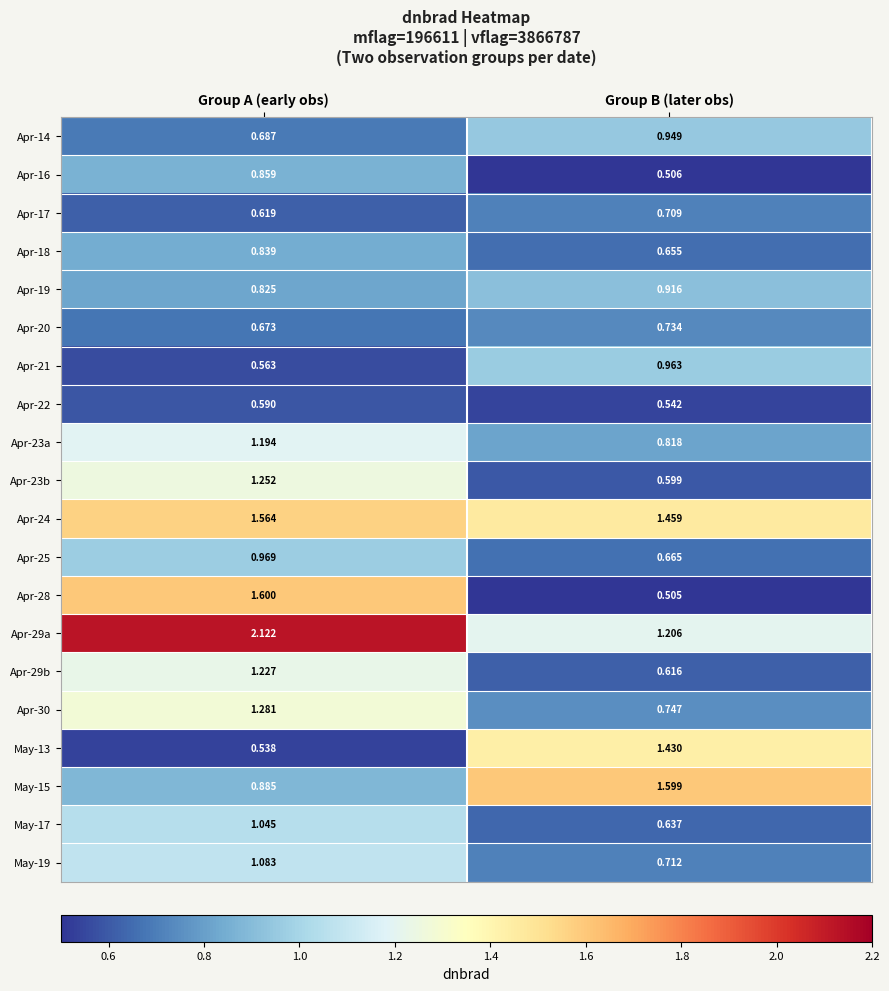

Which label corresponds to the smallest value in the chart?

Group B (later obs)